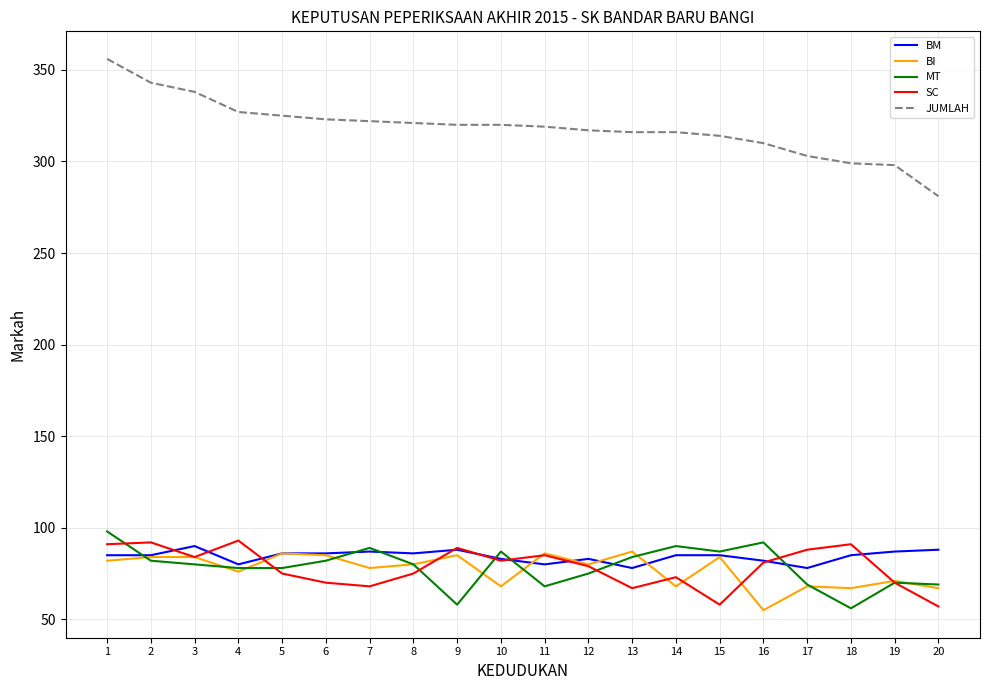

The BI series shows 84 at 15. True or false?

True